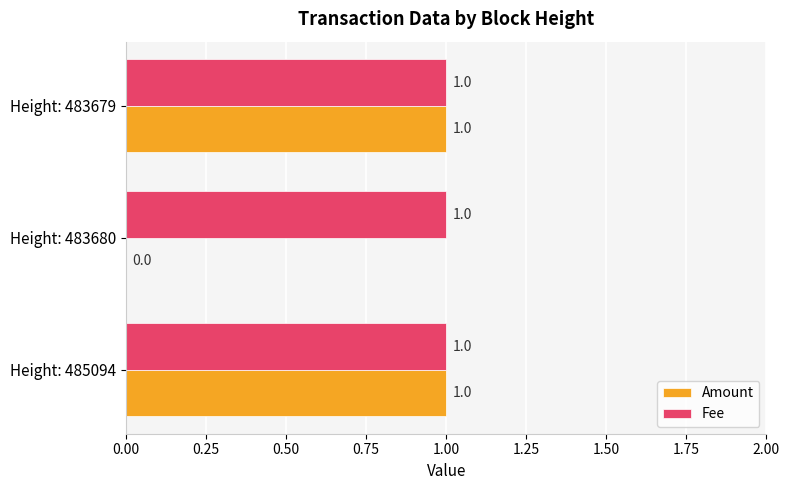

Where is Amount nearest to the value 0?

Height: 483680